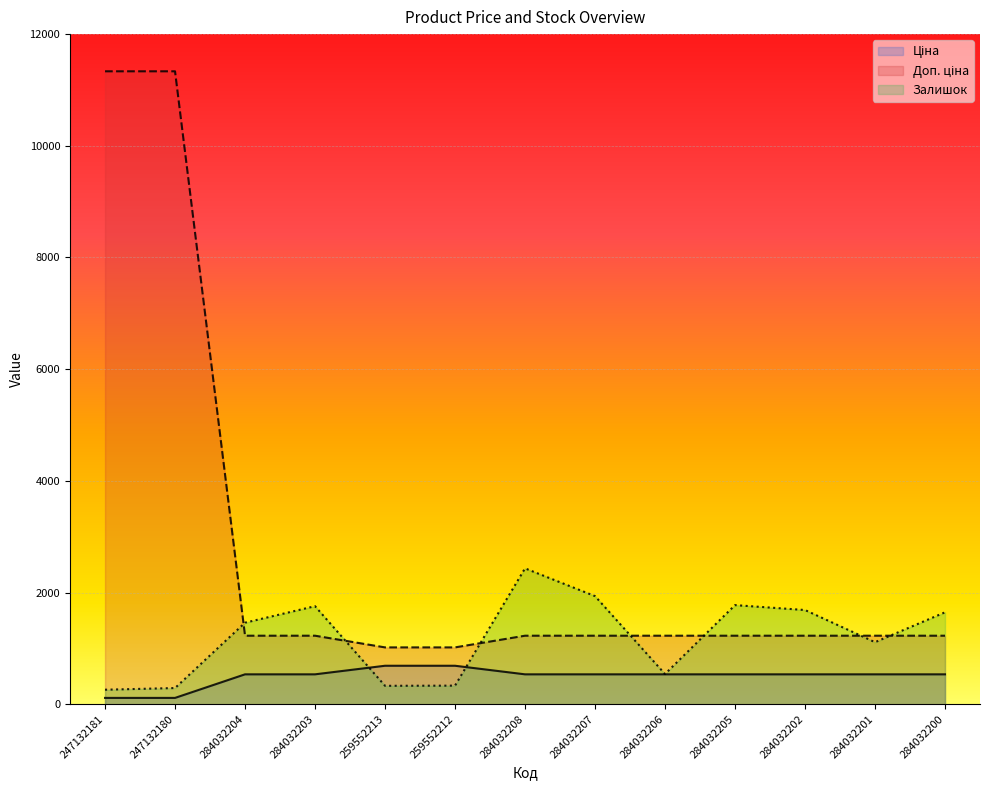

Where is Залишок nearest to the value 1346?

284032204